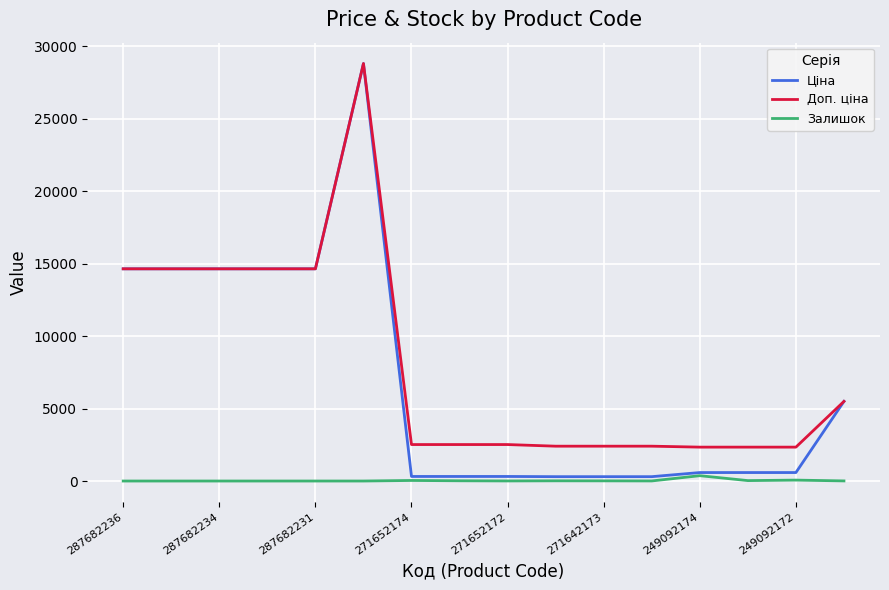

What is the maximum value shown in the chart?

28821.8